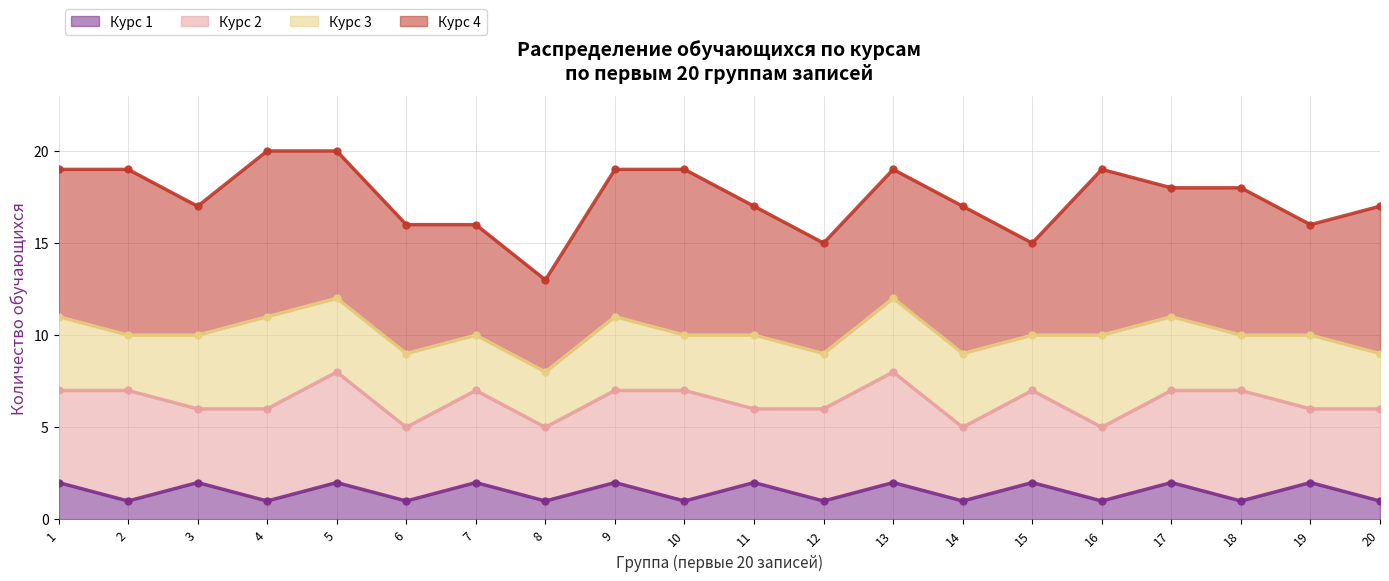

Is it true that Курс 1 equals 3 at 13?

False